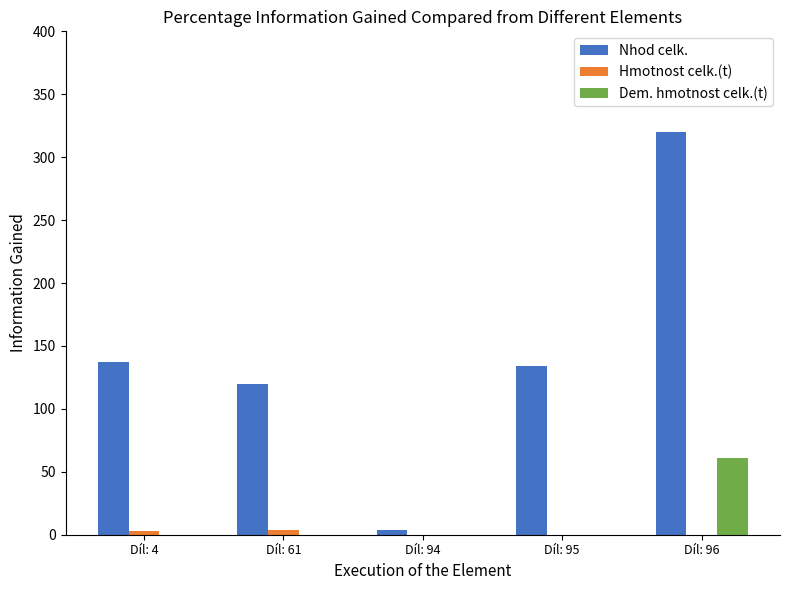

What is the greatest value displayed?

319.8